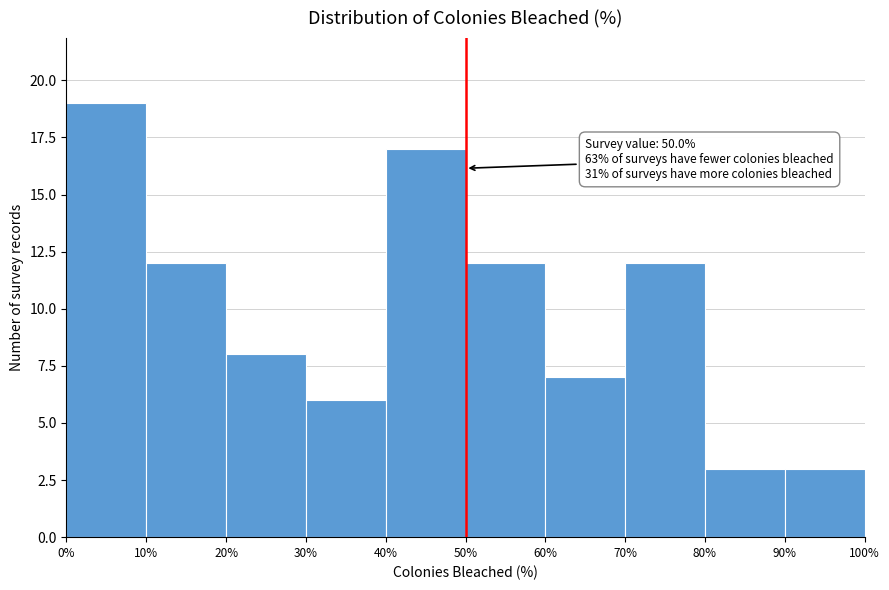

Over which range of the x-axis is the bar tallest?

0% to 10%